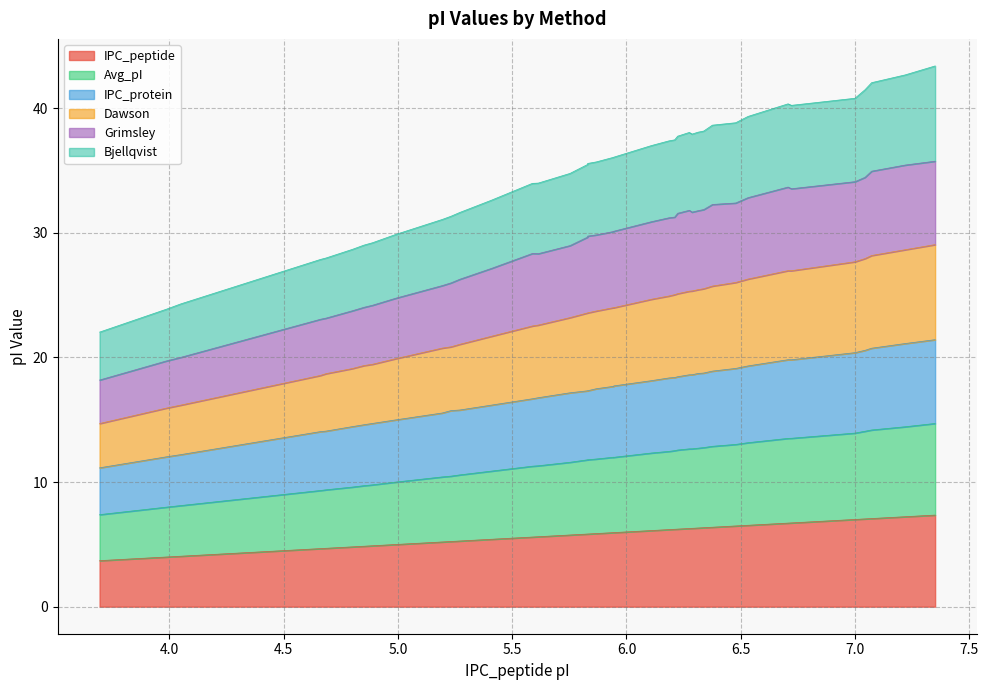

In IPC_protein, how many points are lower than both neighbors (excluding endpoints)?

1